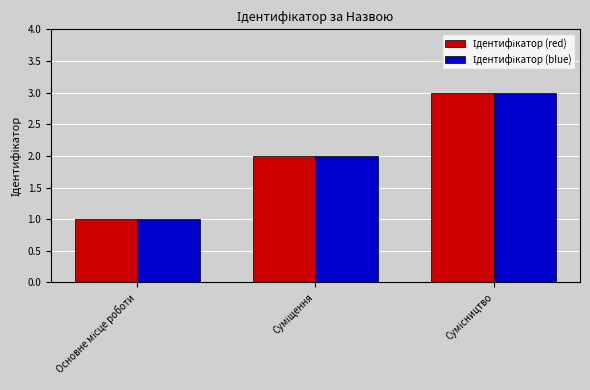

How many bars are there in each group?

2